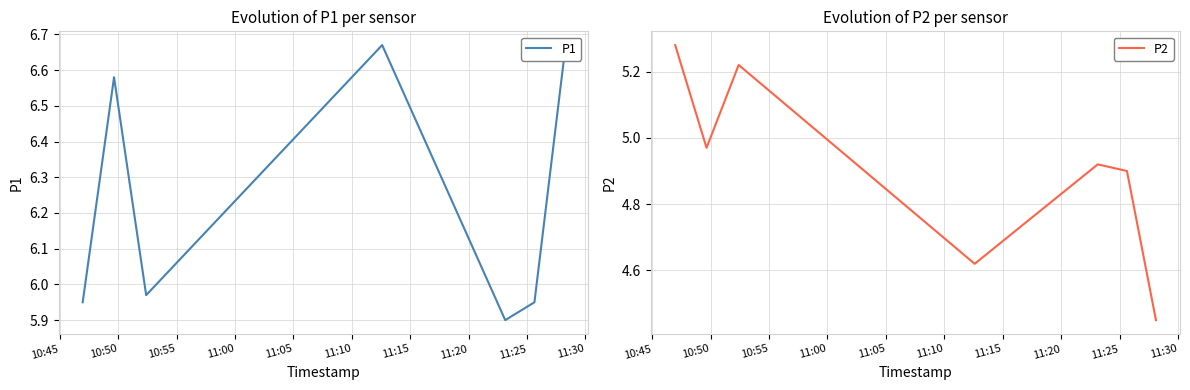

Rank the series by their maximum value, from lowest to highest.

P2, P1